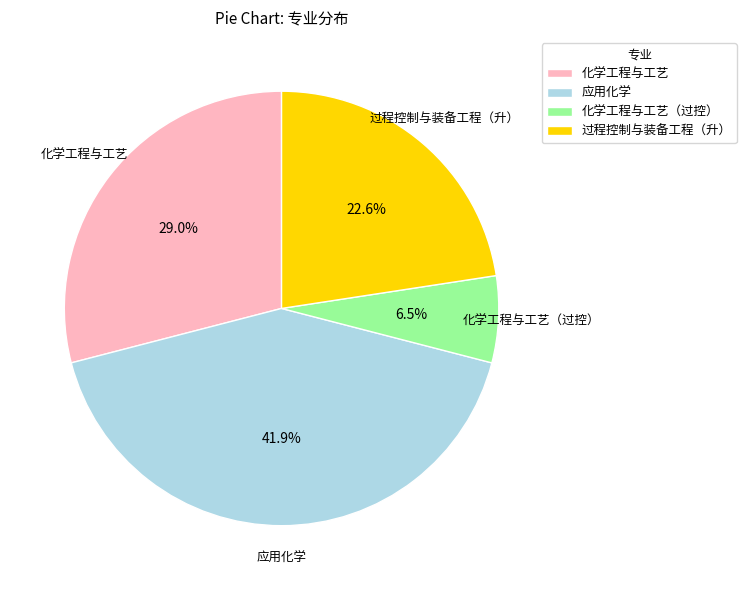

How many slices are in this pie chart?

4